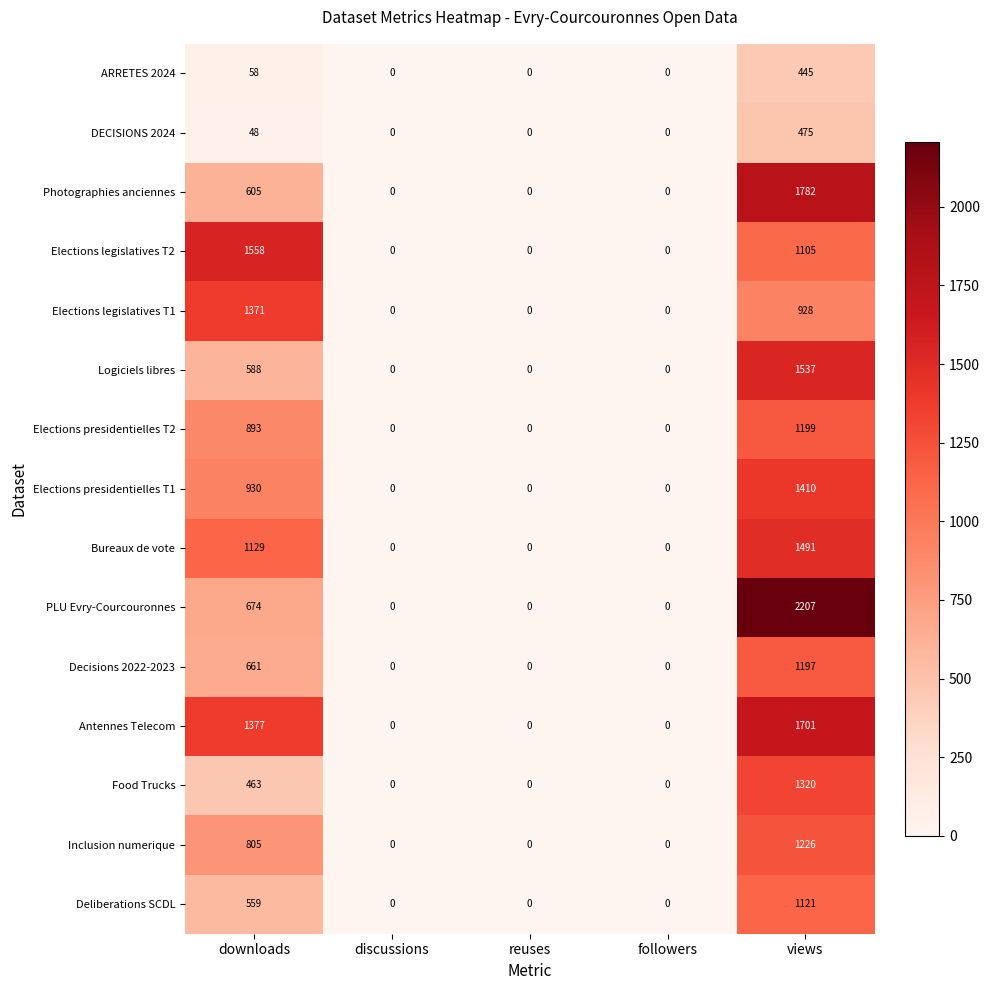

Where is Photographies anciennes nearest to the value 891?

downloads